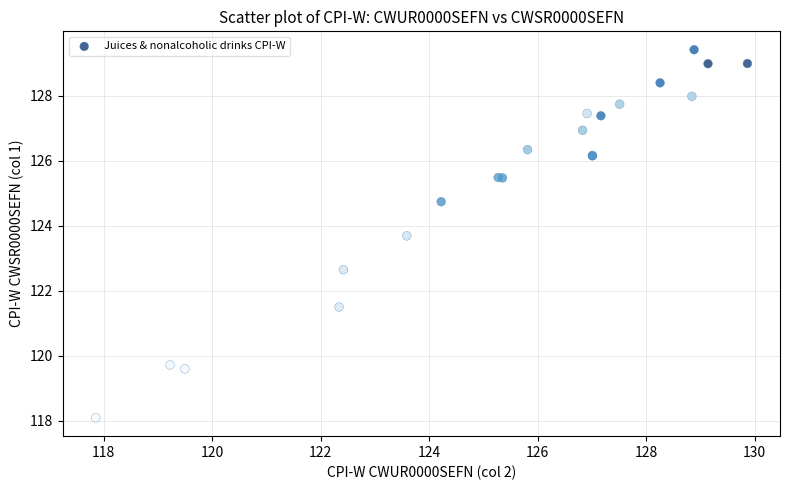

What Y value in the scatter plot is closest to 123?

122.6